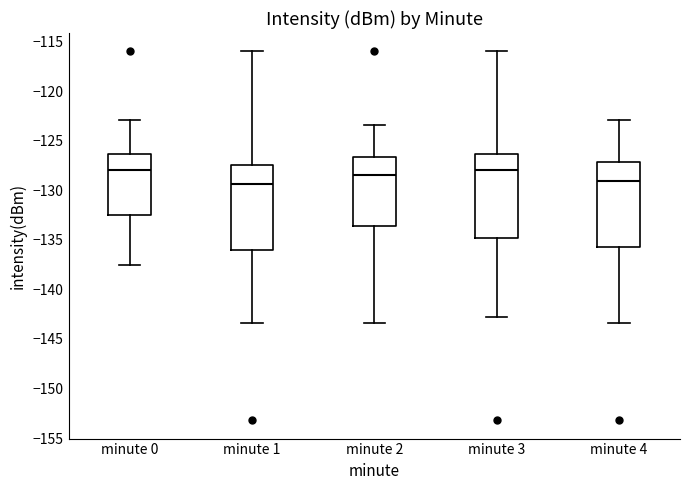

Reading left to right, transcribe this box plot: for each box, give where its median line is, the range the box spans, and where its two whiskers end, as read against the y-axis. The values are not printed on the chart, so give them approximately, as read against the axis.

minute 0: median -128.0, box -132.5 to -126.5, whiskers -137.5 to -123.0
minute 1: median -129.5, box -136.0 to -127.5, whiskers -143.5 to -116.0
minute 2: median -128.5, box -133.5 to -126.5, whiskers -143.5 to -123.5
minute 3: median -128.0, box -135.0 to -126.5, whiskers -143.0 to -116.0
minute 4: median -129.0, box -135.5 to -127.0, whiskers -143.5 to -123.0